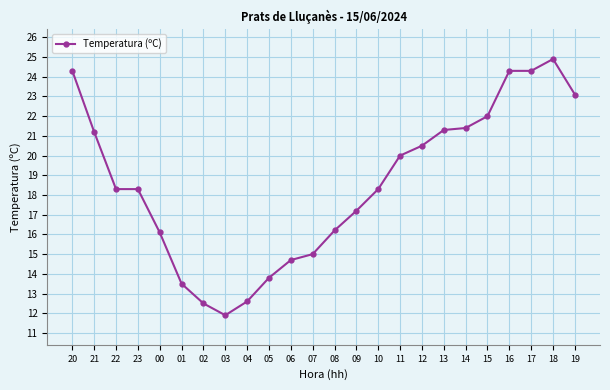

Is it true that the value at 12 is 20.5?

True